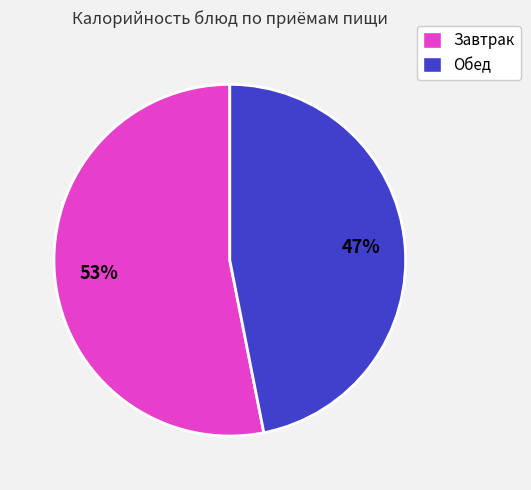

Combined, do Обед and Завтрак account for over 50%?

Yes